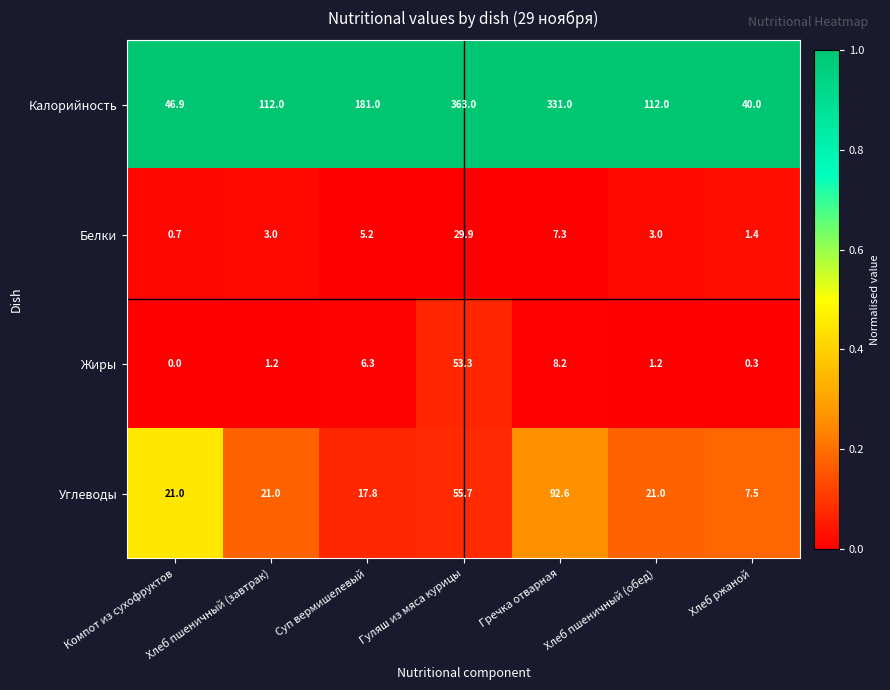

The value of Жиры at Гречка отварная is 8.2. True or false?

True